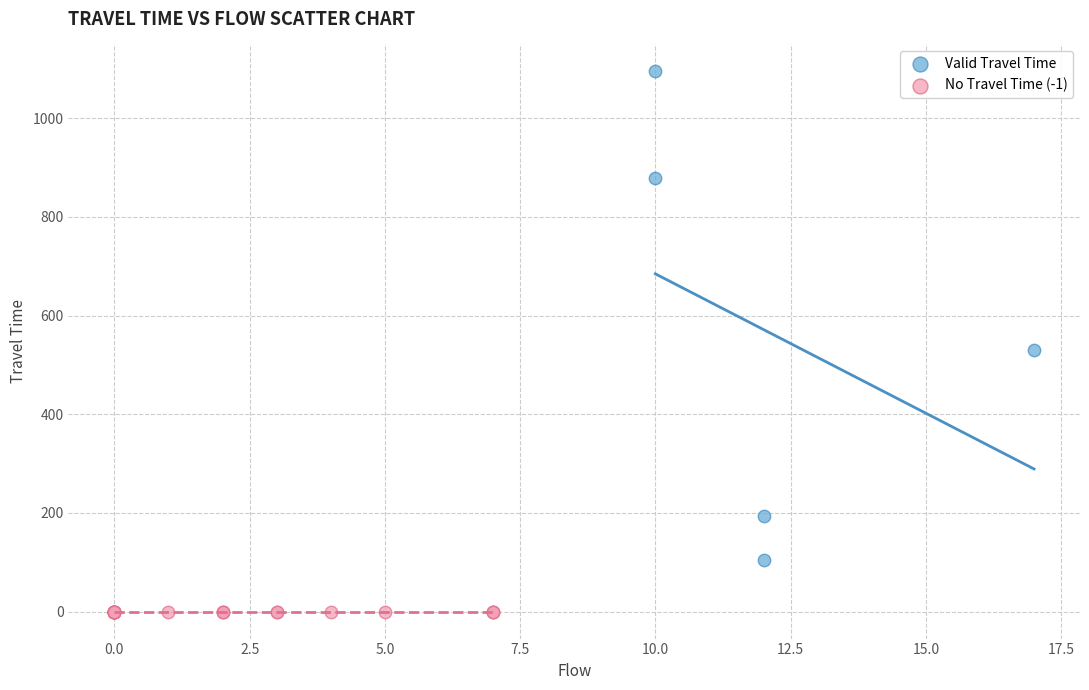

Which series reaches the minimum Y coordinate?

No Travel Time (-1)